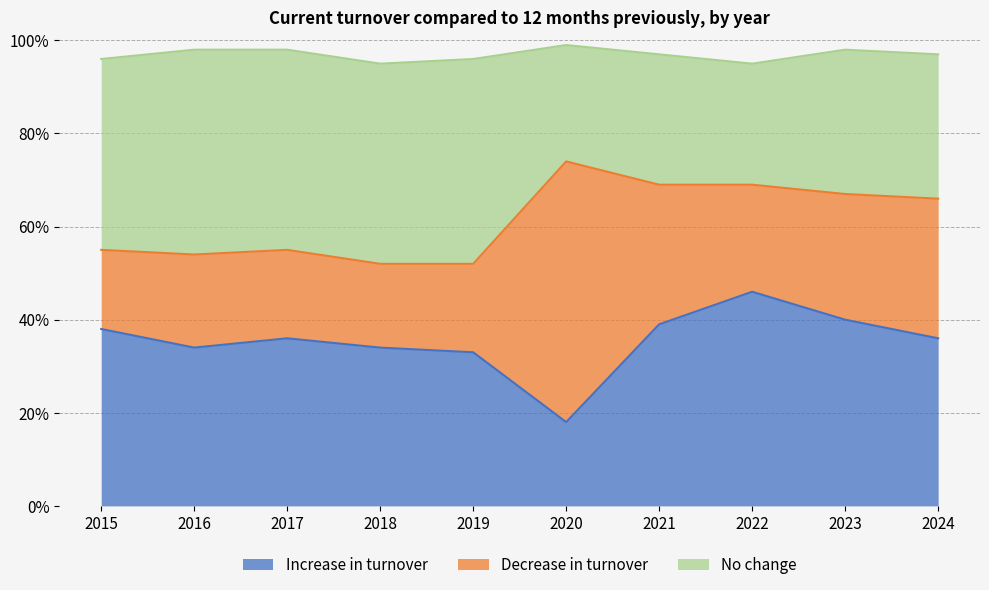

What is the difference between the Increase in turnover values at 2022 and 2018?

0.1